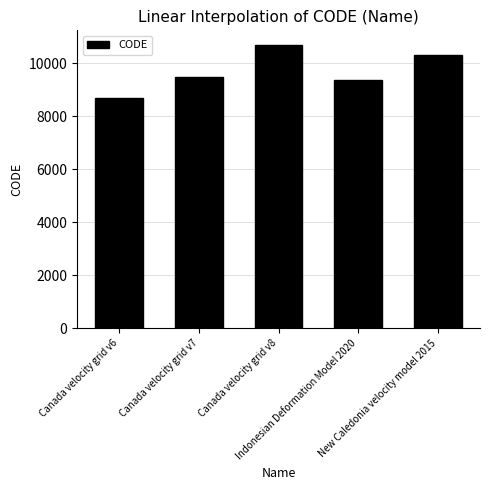

What is the value of the 4th bar from the left?

9375